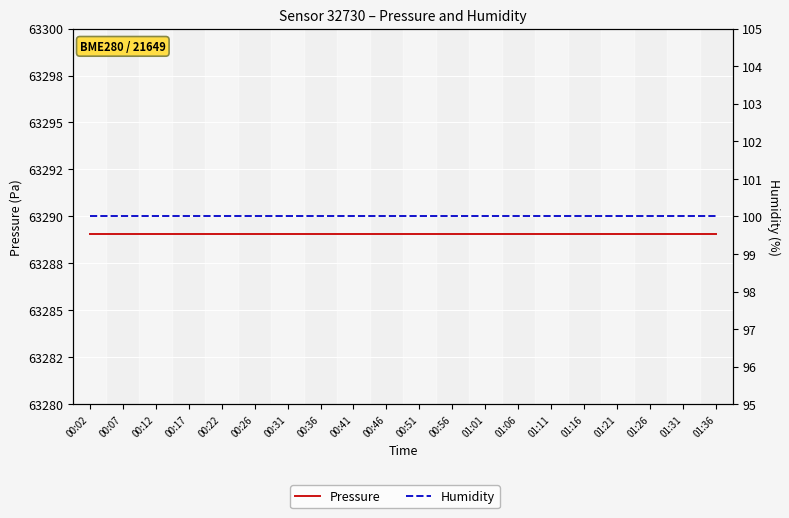

What is the approximate value of Pressure at 00:26?

63289.1